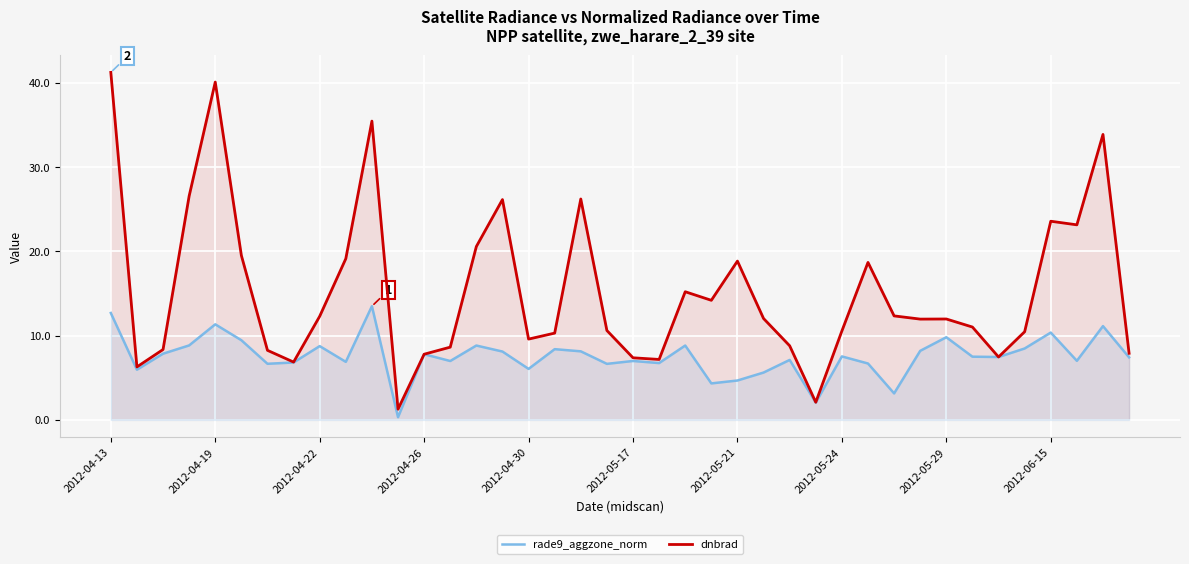

Rank the series by their maximum value, from lowest to highest.

rade9_aggzone_norm, dnbrad